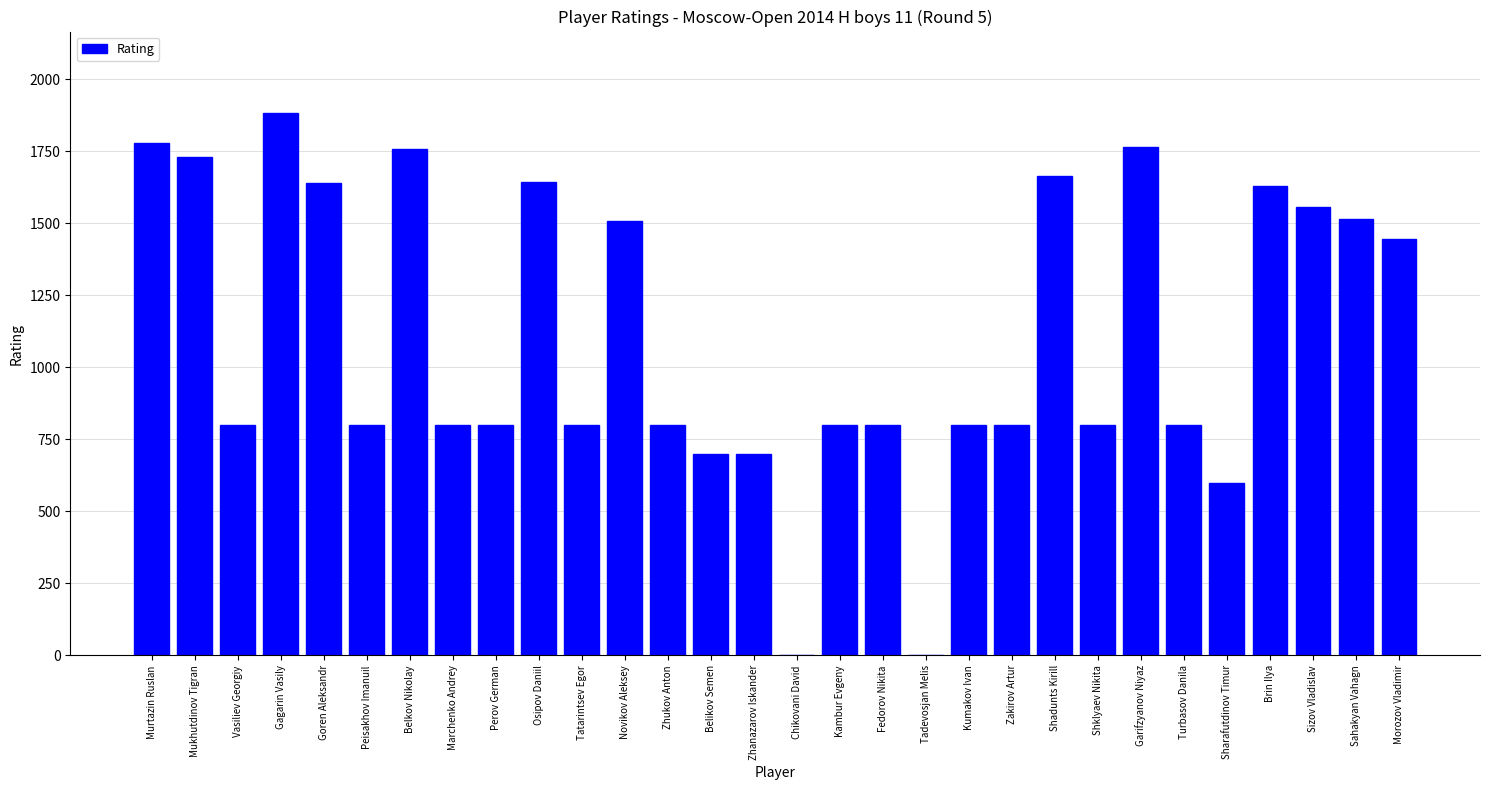

What is the sum of the values at Mukhutdinov Tigran and Chikovani David?

1729